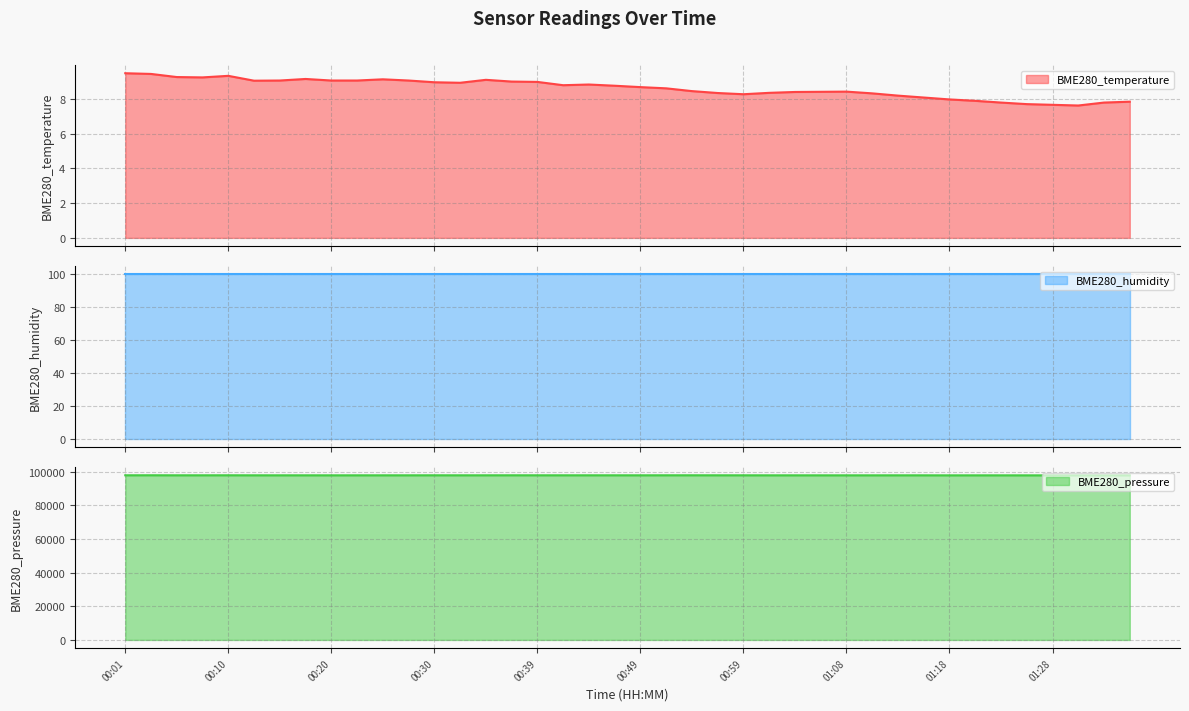

Which series has the largest range (max minus min)?

BME280_pressure